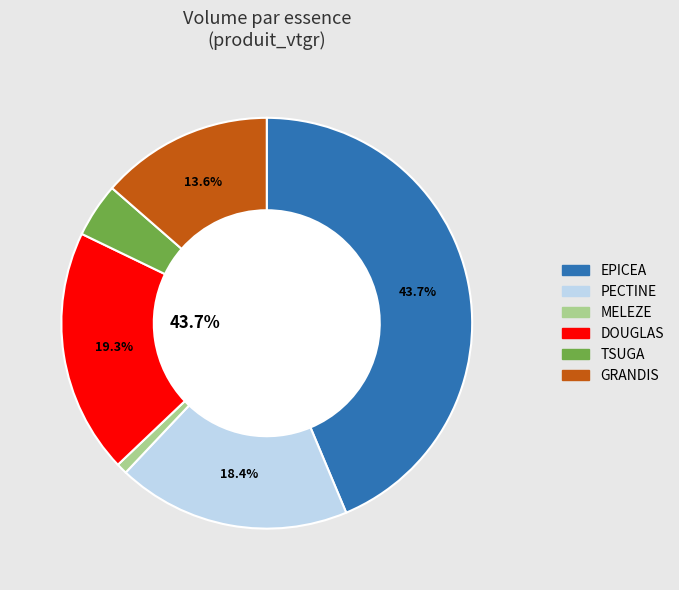

Rank the categories by value from lowest to highest.

MELEZE, TSUGA, GRANDIS, PECTINE, DOUGLAS, EPICEA